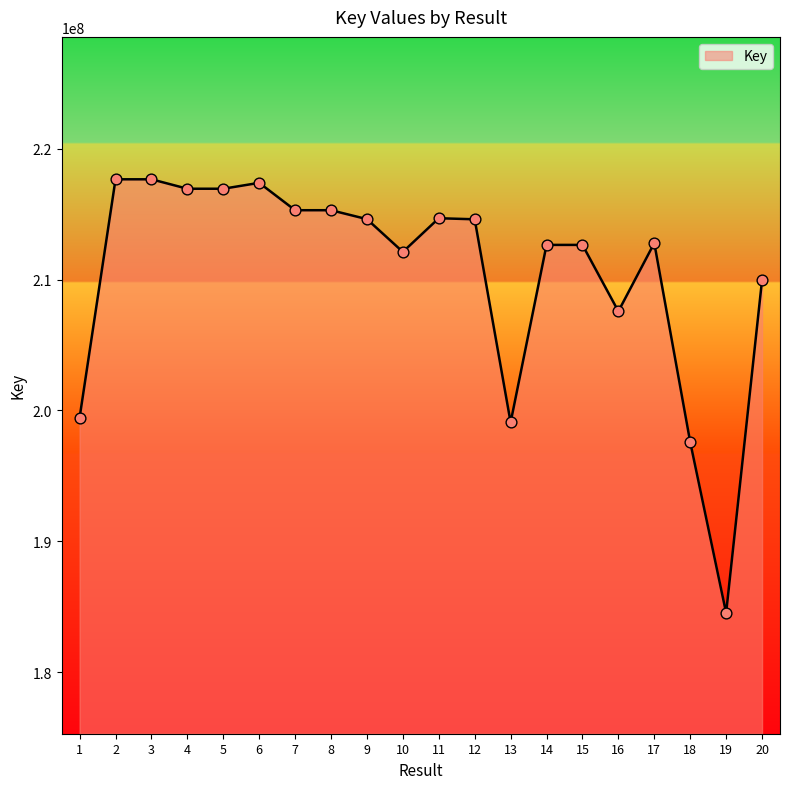

What is the change in value from 9 to 14?

-1968464